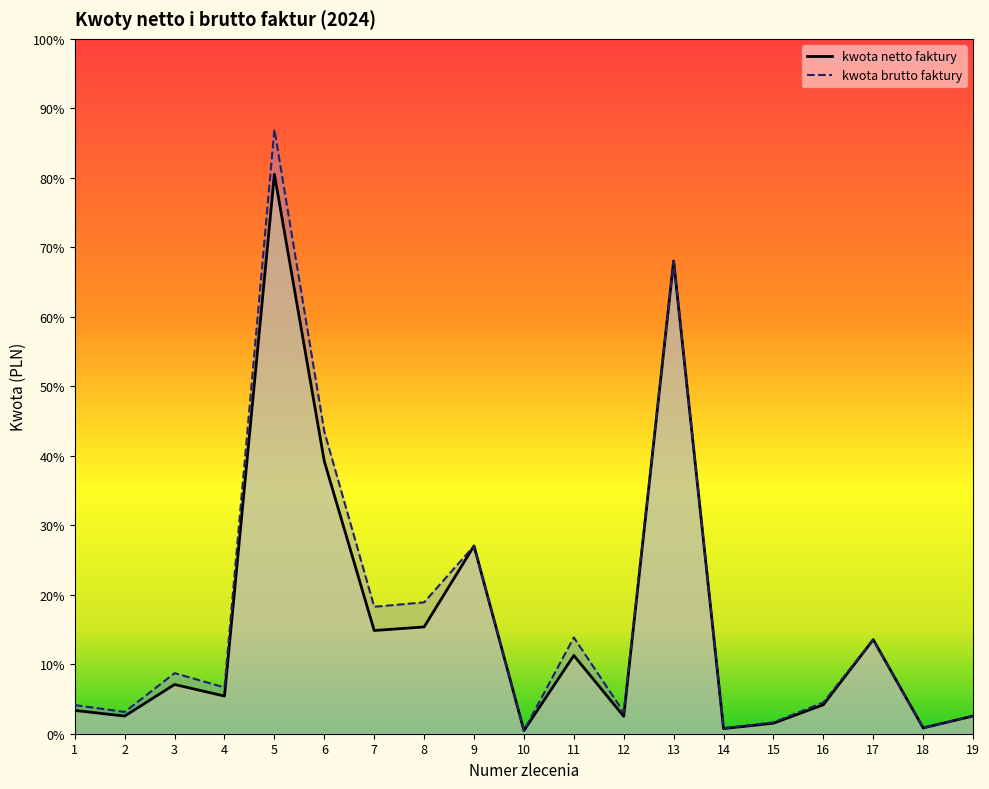

How many values in the kwota brutto faktury series are below 594?

9